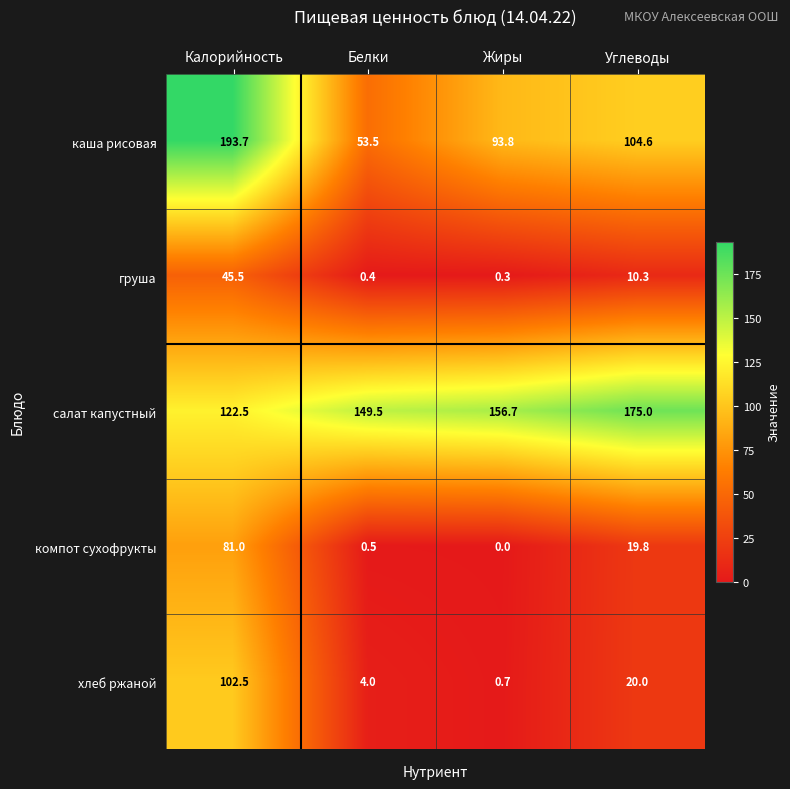

How many data points does each series have?

4